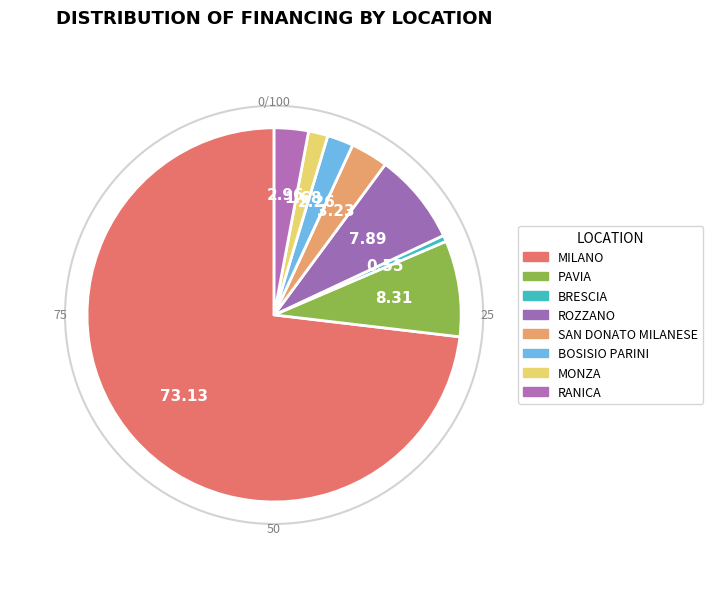

Which slice is the smallest?

BRESCIA